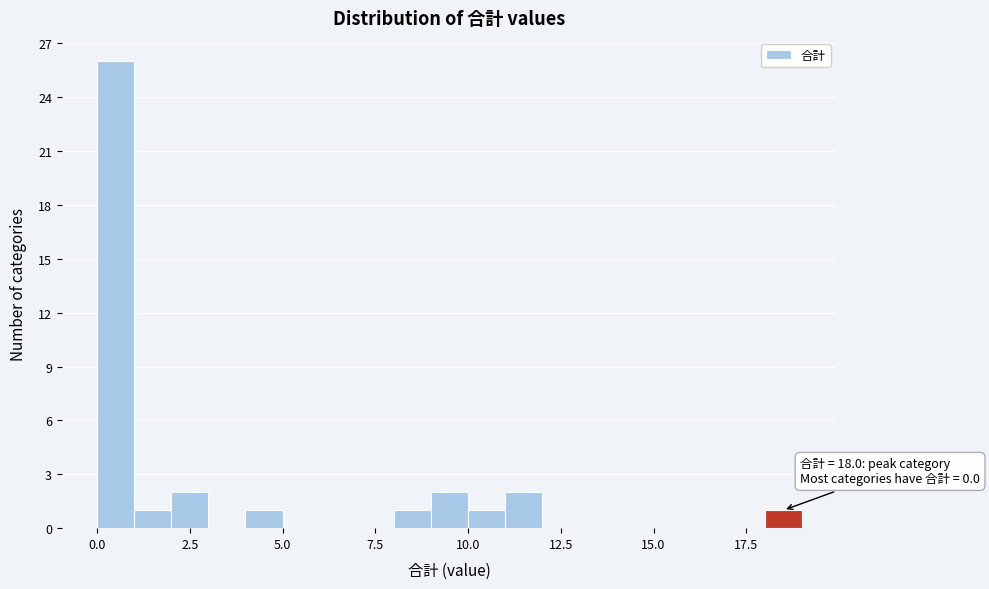

Around what value on the x-axis is the tallest bar? Give the approximate position of its centre, as read against the axis.

0.5